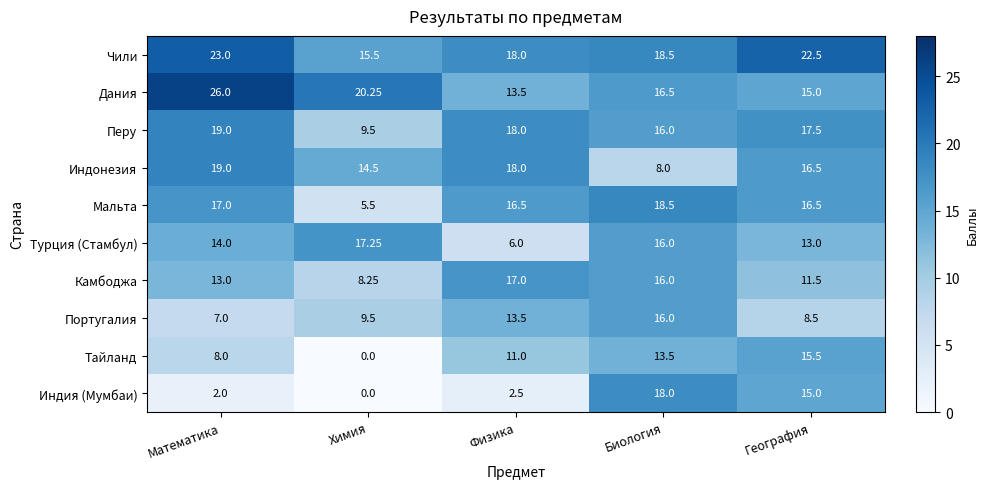

How many data points does each series have?

5